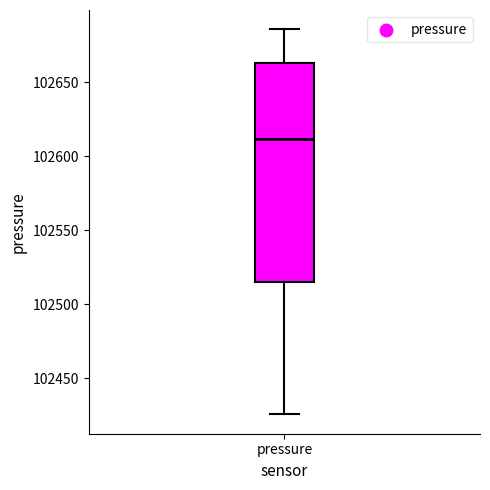

Transcribe this box plot: give where the median line is, the range the box spans, and where the two whiskers end, as read against the y-axis. The values are not printed on the chart, so give them approximately, as read against the axis.

median 102610, box 102515 to 102665, whiskers 102425 to 102685